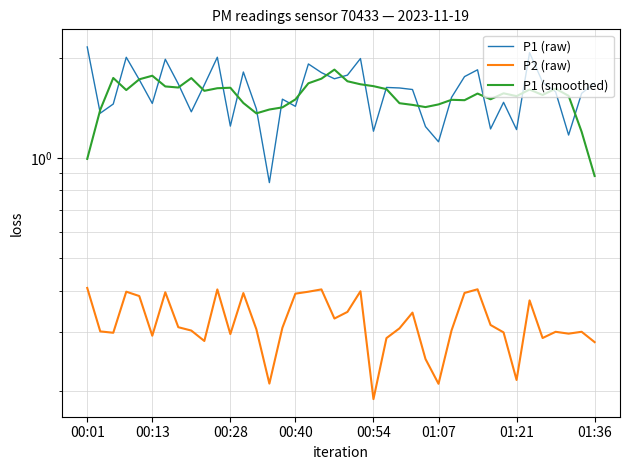

How many interior local valleys does the P1 (raw) series have?

12